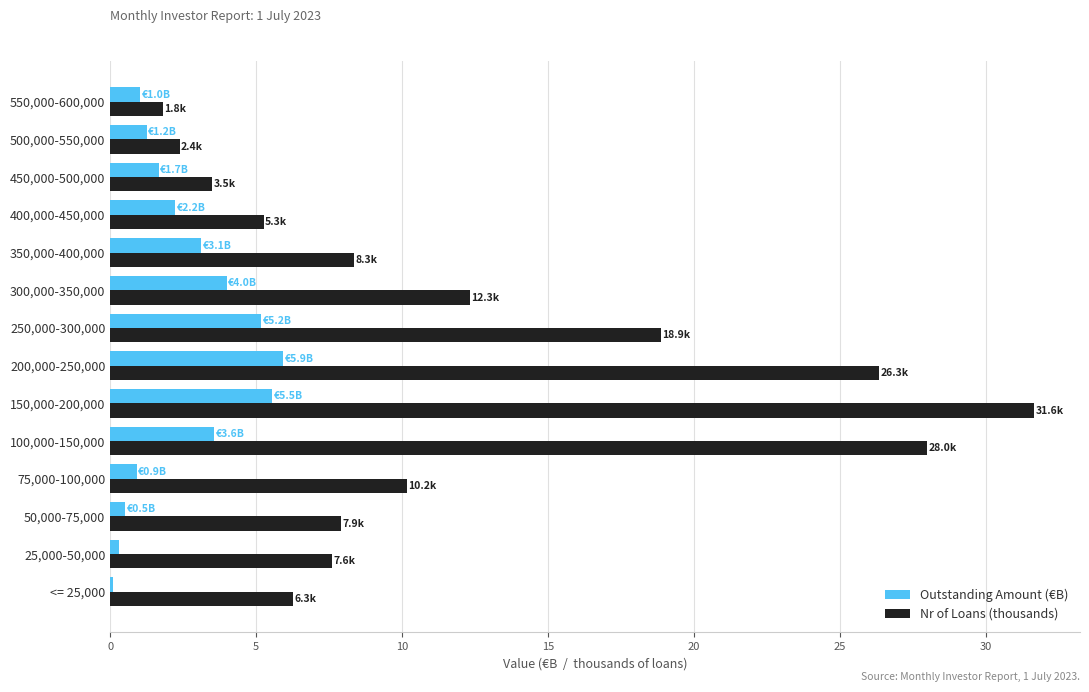

What are all the series names shown in the legend?

Outstanding Amount (€B), Nr of Loans (thousands)